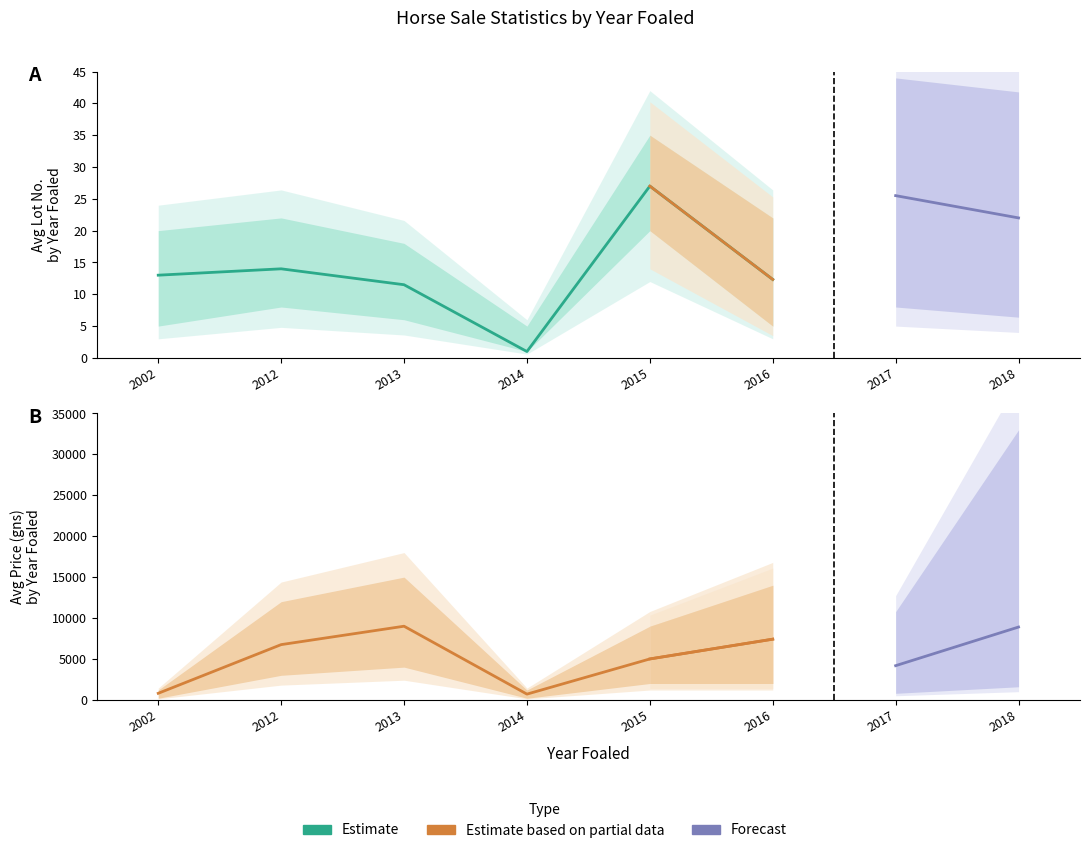

Is the value of Avg Day at 2002 greater than the value of Avg Lot at 2015?

No